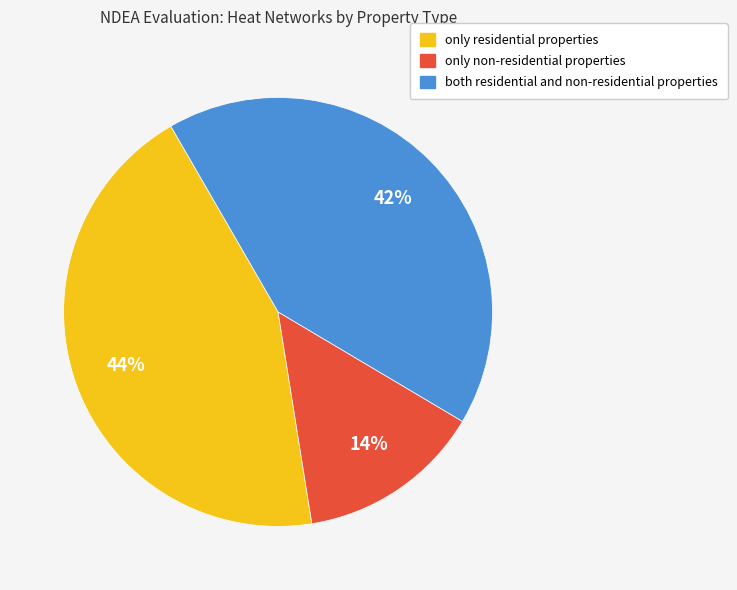

The only non-residential properties slice represents 28% of the pie. True or false?

False